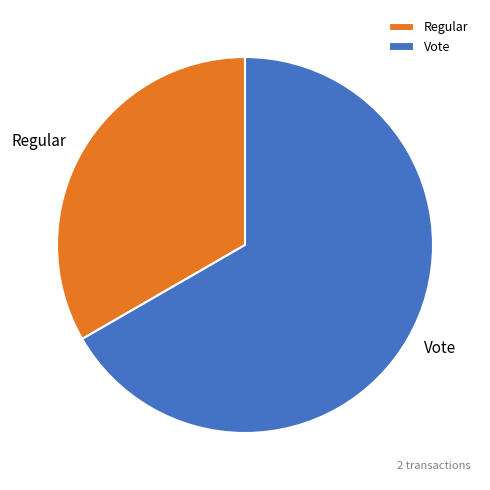

How many slices are in this pie chart?

2